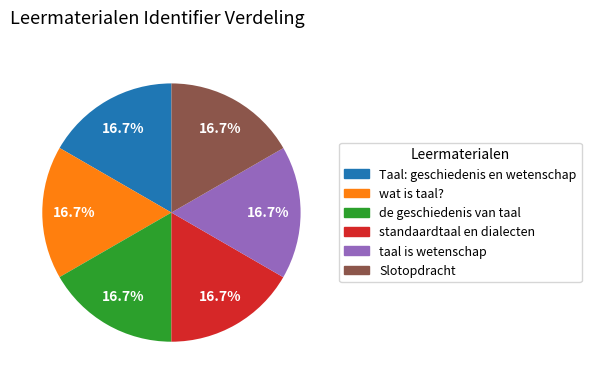

Does standaardtaal en dialecten represent more than half of the total?

No